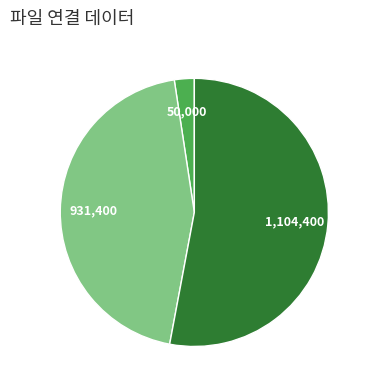

Is there any slice that represents more than half of the pie?

Yes